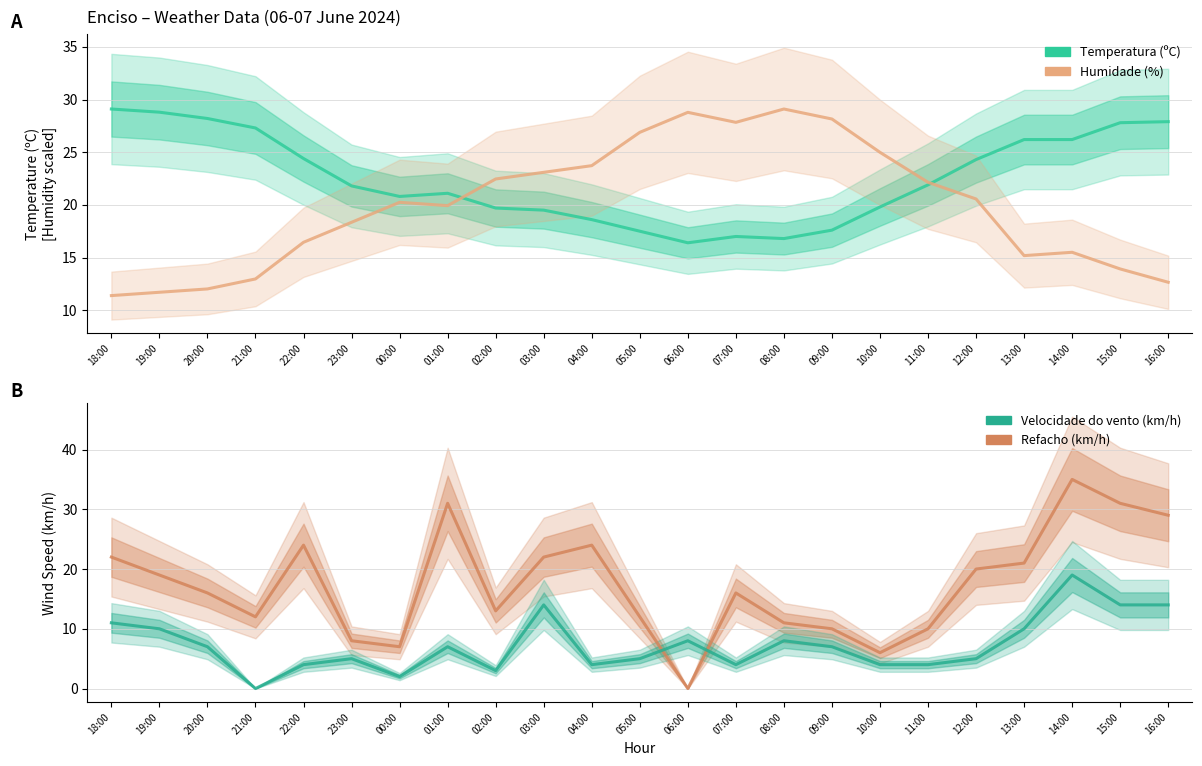

Read the Humidade (%) [scaled] value at 09:00.

28.2